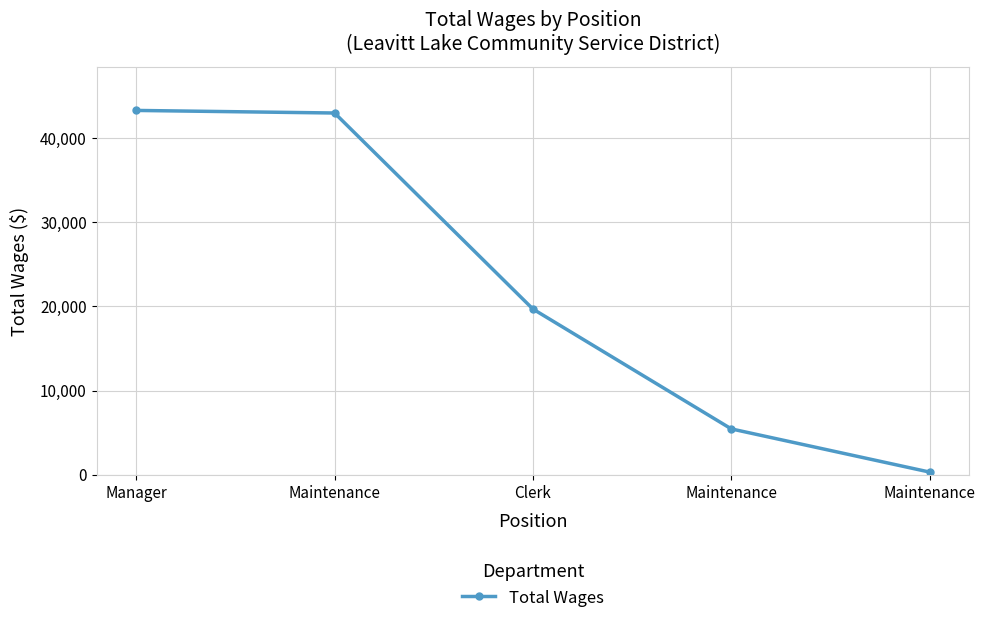

What is the minimum value shown in the chart?

297